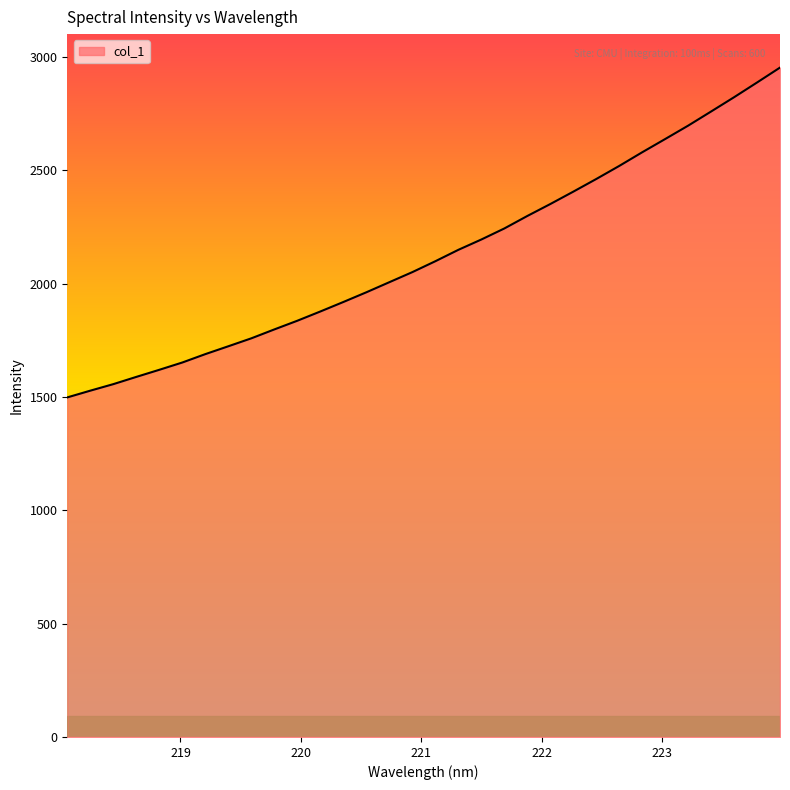

What is the greatest value displayed?

2954.0